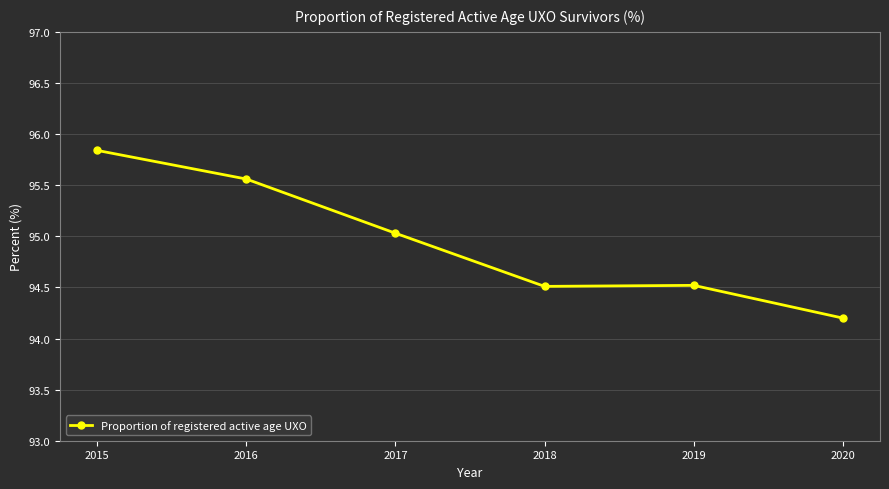

Where is the first local minimum?

2018